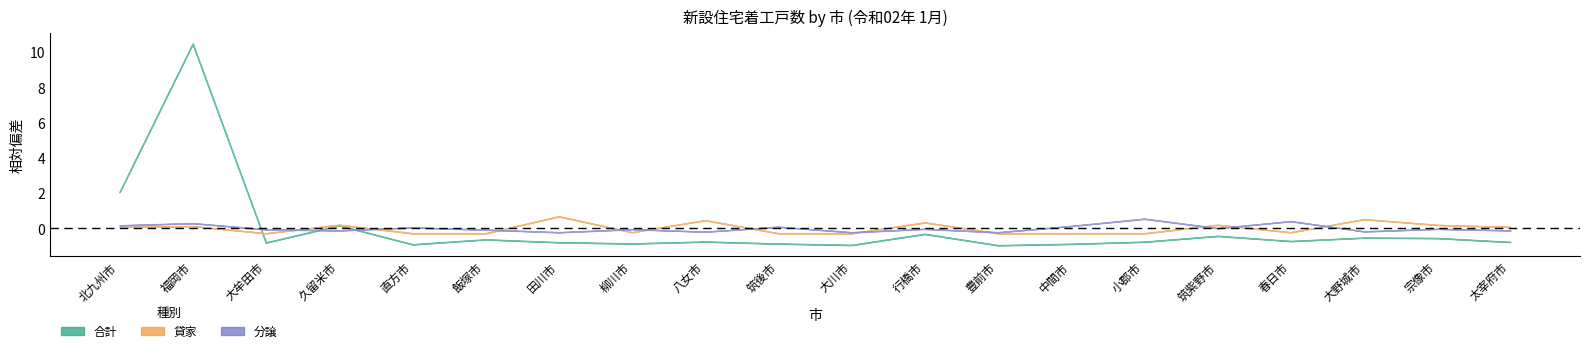

Between 久留米市 and 宗像市, which is larger?

久留米市